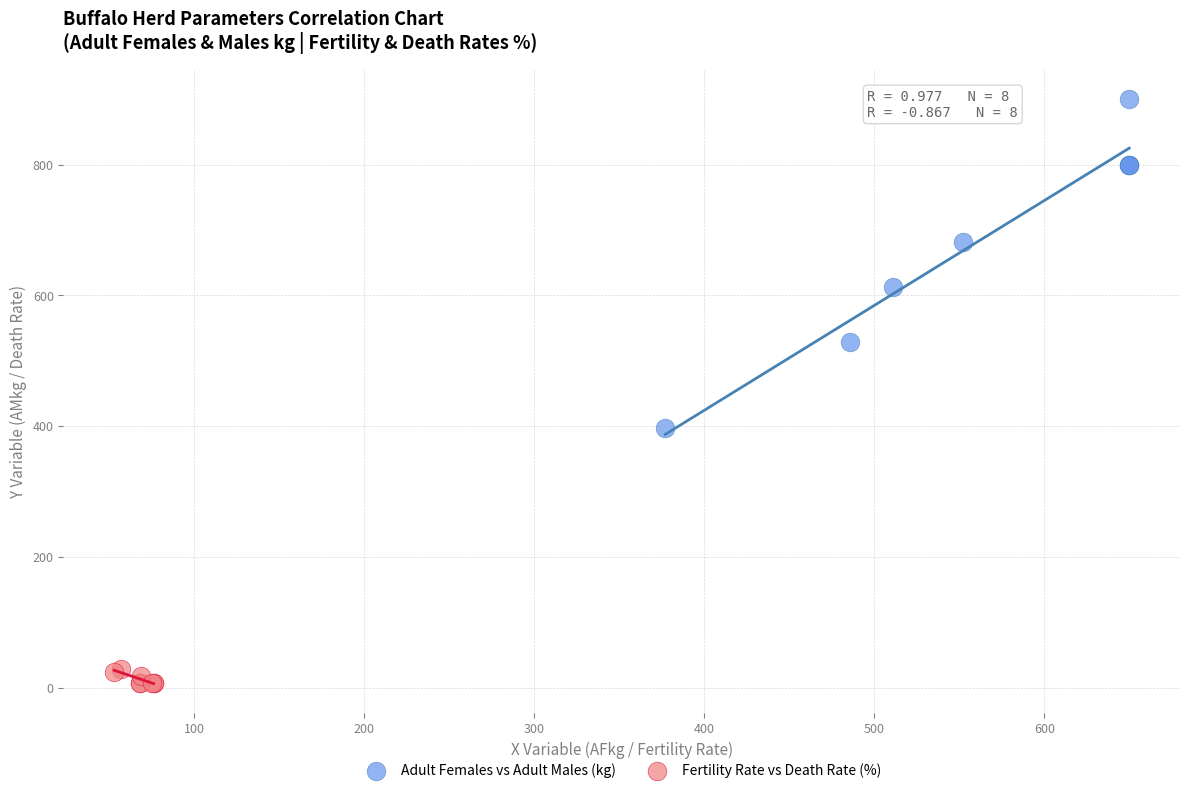

Which series contains the highest Y value?

Adult Females vs Adult Males (kg)